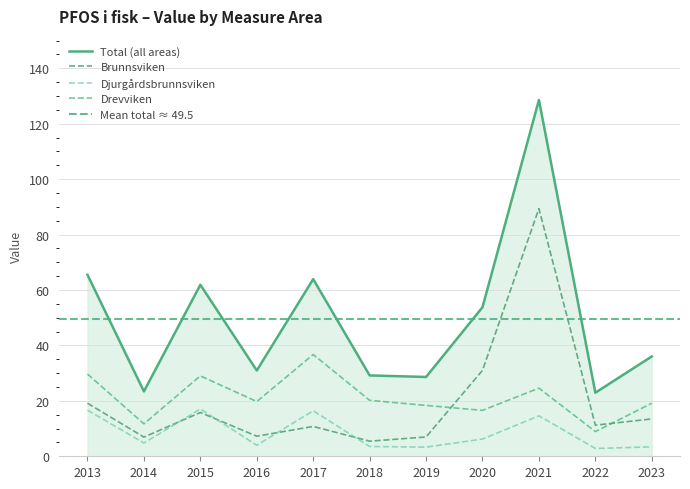

Between 2014 and 2015, which is larger?

2015